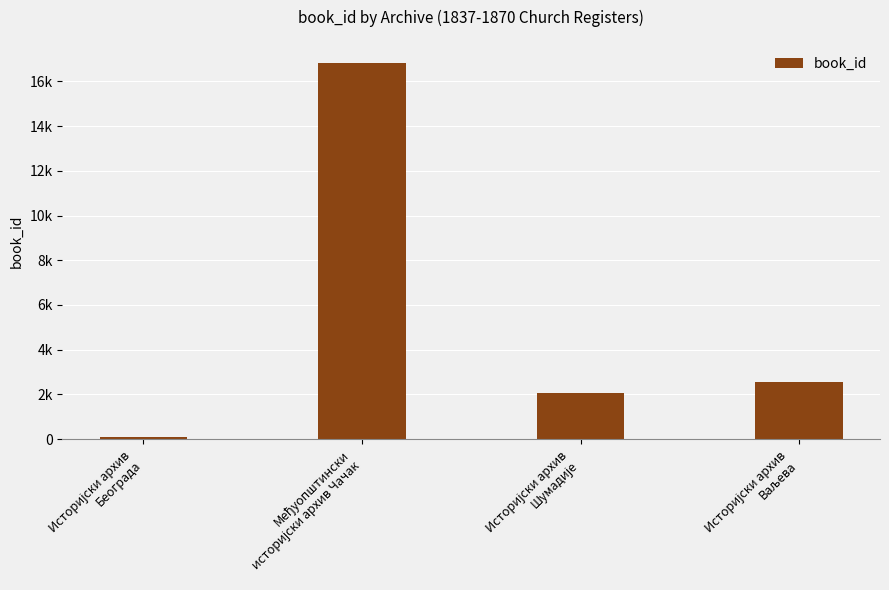

Are the bars horizontal?

No